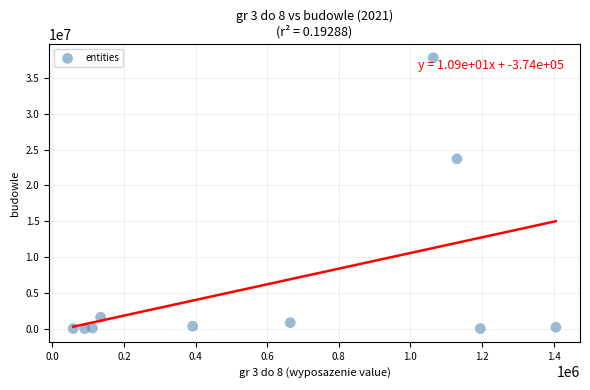

What is the range of Y values (max minus min)?

37817599.9